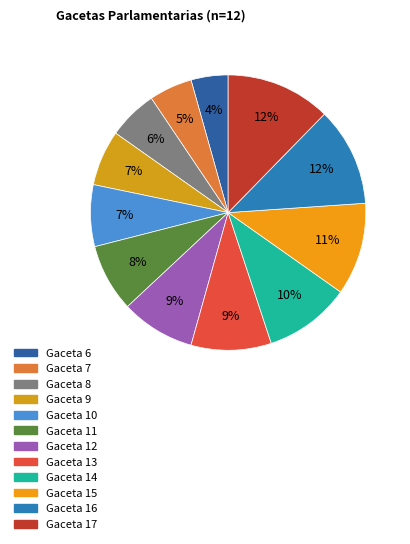

To the nearest percent, what is the difference between the largest and smallest slice percentages?

8%